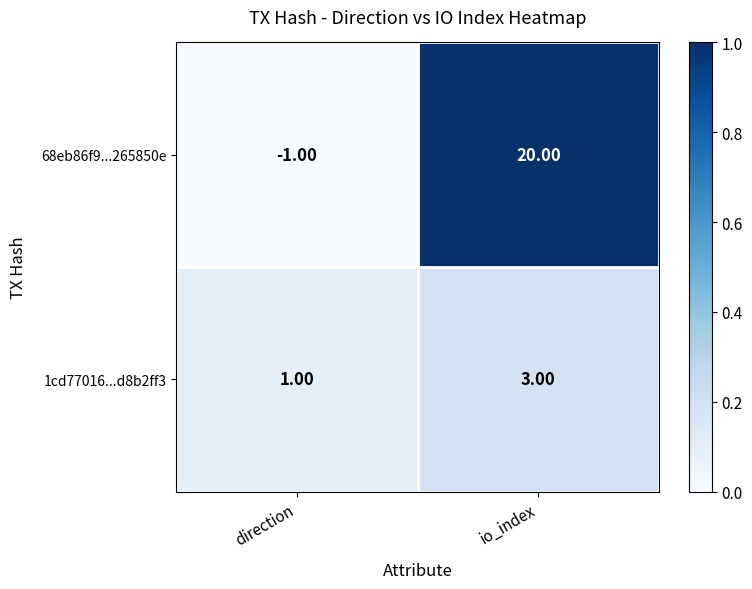

What is the total value across all series at io_index?

23